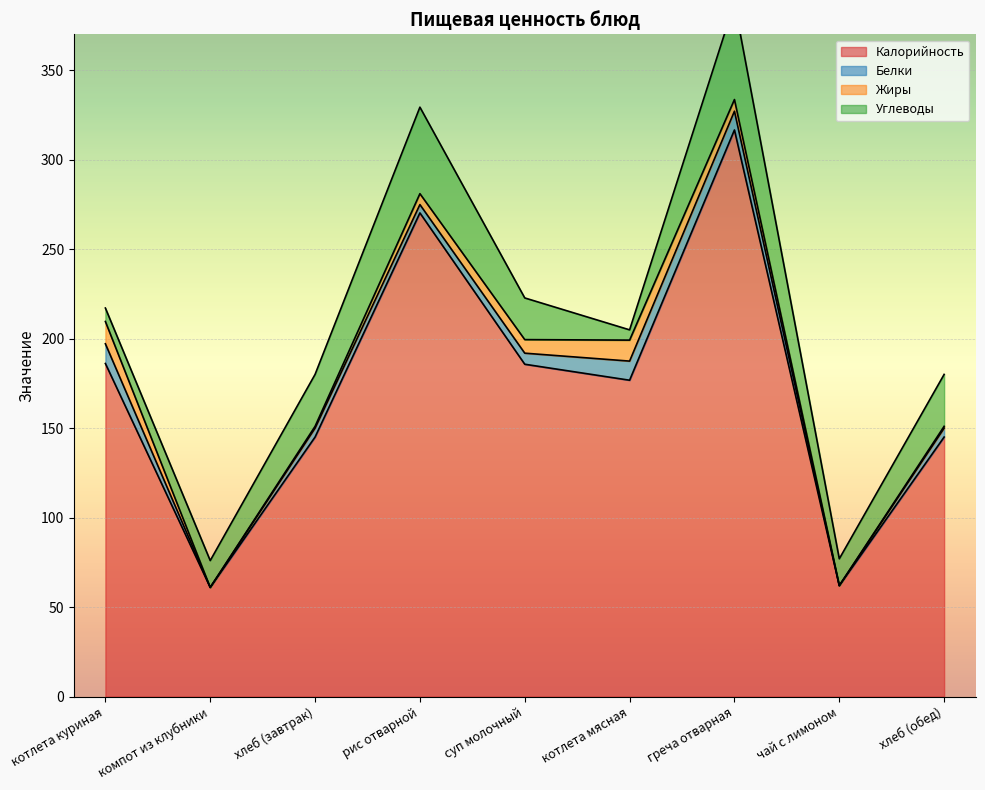

Which series has the largest range (max minus min)?

Калорийность